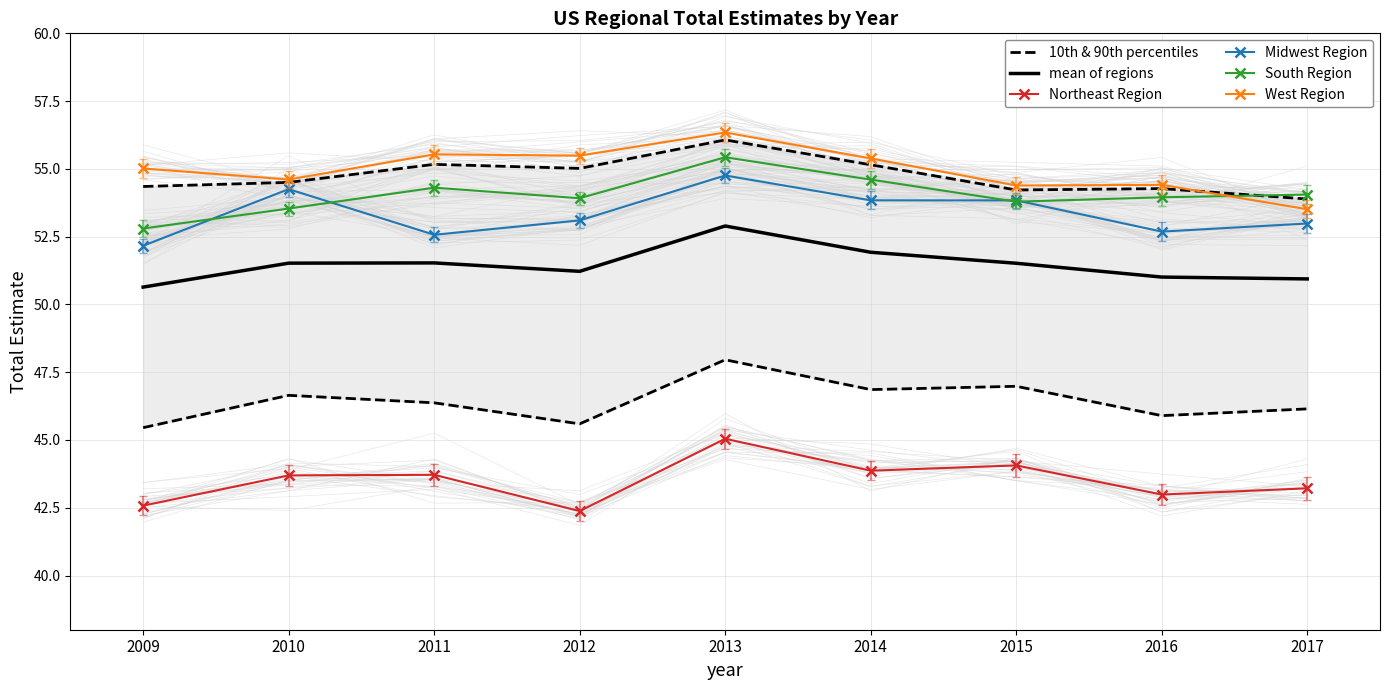

Reading left to right, transcribe all the data shown in this chart.

10th & 90th percentiles: 2009=45.5	2010=46.6	2011=46.4	2012=45.6	2013=48.0	2014=46.9	2015=47.0	2016=45.9	2017=46.1
mean of regions: 2009=50.6	2010=51.5	2011=51.5	2012=51.2	2013=52.9	2014=51.9	2015=51.5	2016=51.0	2017=50.9
Northeast Region: 2009=42.6	2010=43.7	2011=43.7	2012=42.4	2013=45.0	2014=43.9	2015=44.1	2016=43.0	2017=43.2
Midwest Region: 2009=52.2	2010=54.3	2011=52.6	2012=53.1	2013=54.8	2014=53.8	2015=53.8	2016=52.7	2017=53.0
South Region: 2009=52.8	2010=53.5	2011=54.3	2012=53.9	2013=55.4	2014=54.6	2015=53.8	2016=54.0	2017=54.1
West Region: 2009=55.0	2010=54.6	2011=55.5	2012=55.5	2013=56.3	2014=55.4	2015=54.4	2016=54.4	2017=53.5